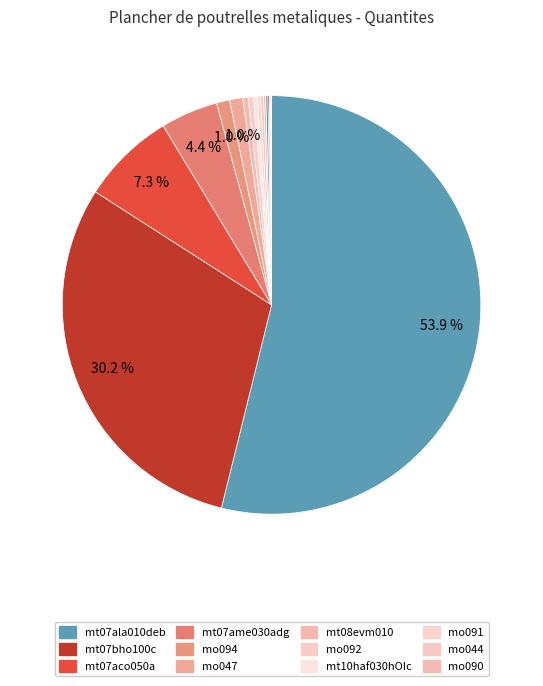

Which slice represents more than half of the pie?

mt07ala010deb